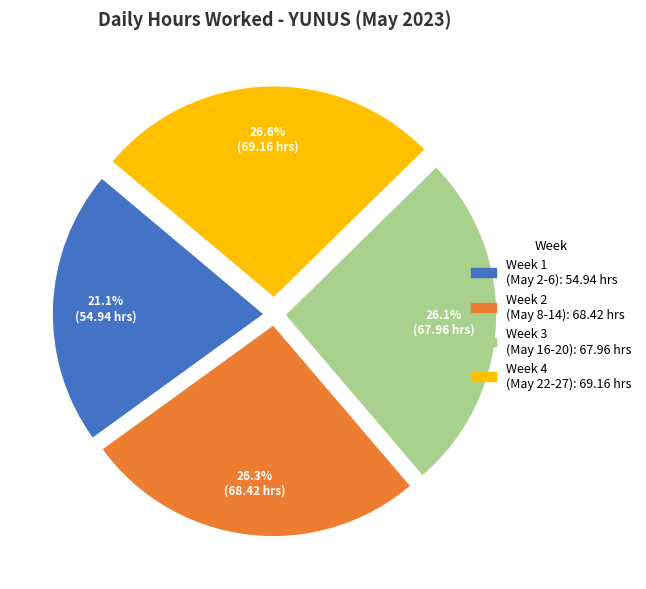

Is there a majority slice in this chart?

No